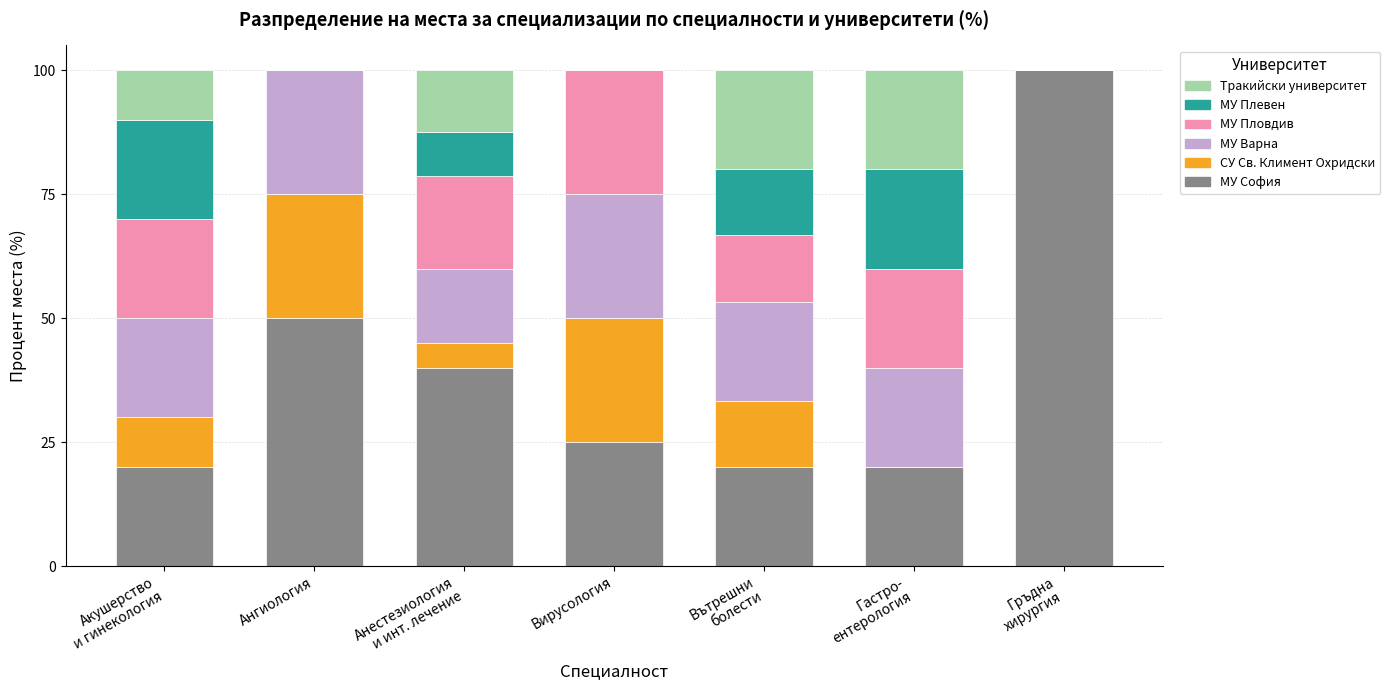

What is the total value across all series at Вирусология?

100.0